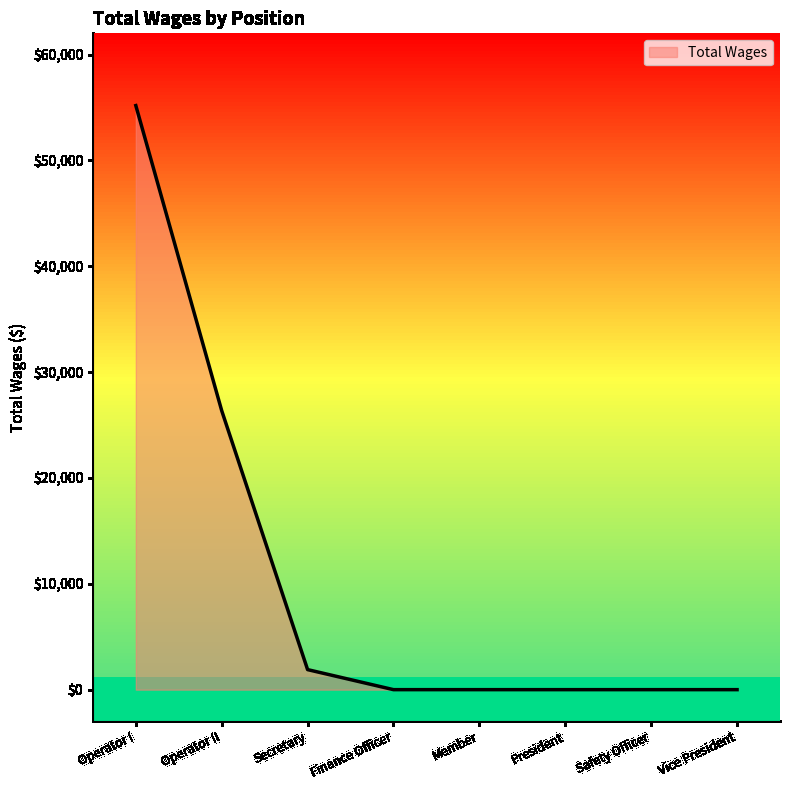

What is the sum of all values?

83423